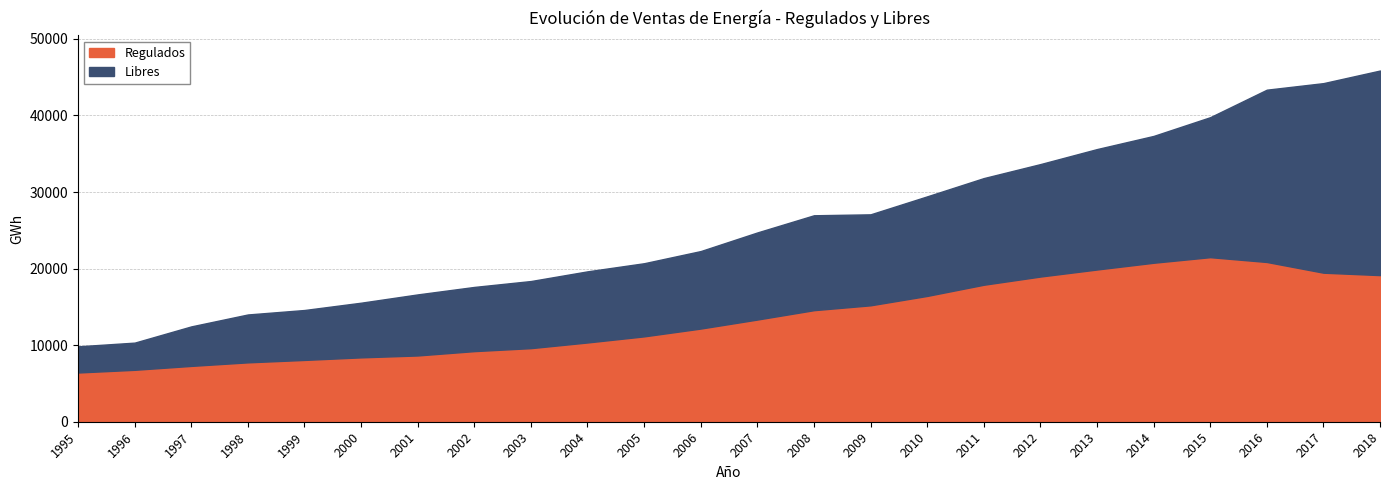

List the labels in order of Regulados value, smallest first.

1995, 1996, 1997, 1998, 1999, 2000, 2001, 2002, 2003, 2004, 2005, 2006, 2007, 2008, 2009, 2010, 2011, 2012, 2018, 2017, 2013, 2014, 2016, 2015